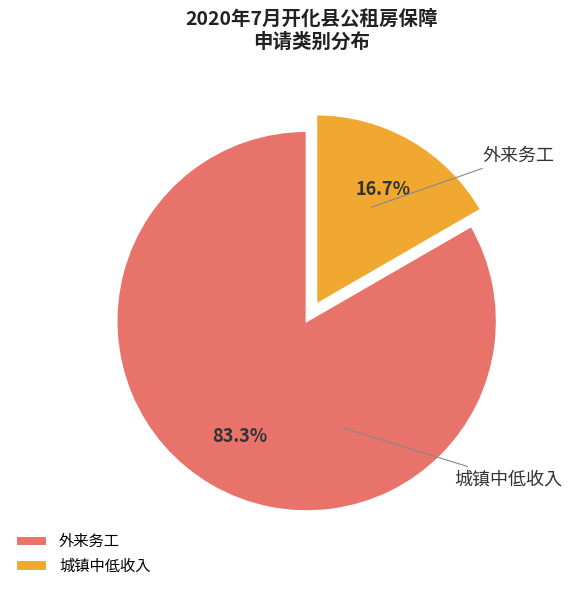

To the nearest percent, what is the average slice percentage?

50%